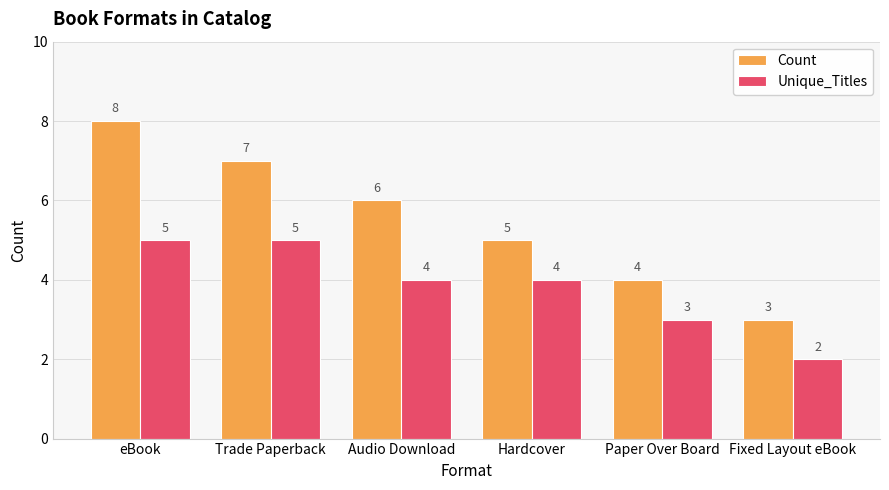

Reading left to right, extract all data points from this chart.

Count: eBook=8	Trade Paperback=7	Audio Download=6	Hardcover=5	Paper Over Board=4	Fixed Layout eBook=3
Unique_Titles: eBook=5	Trade Paperback=5	Audio Download=4	Hardcover=4	Paper Over Board=3	Fixed Layout eBook=2